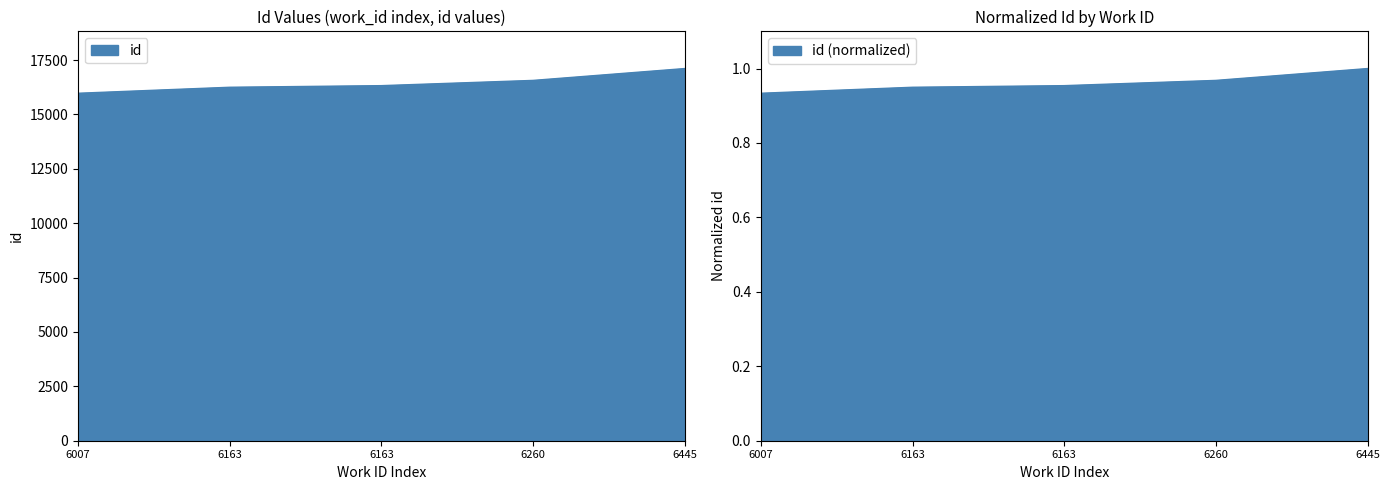

How many values are below 16325?

2